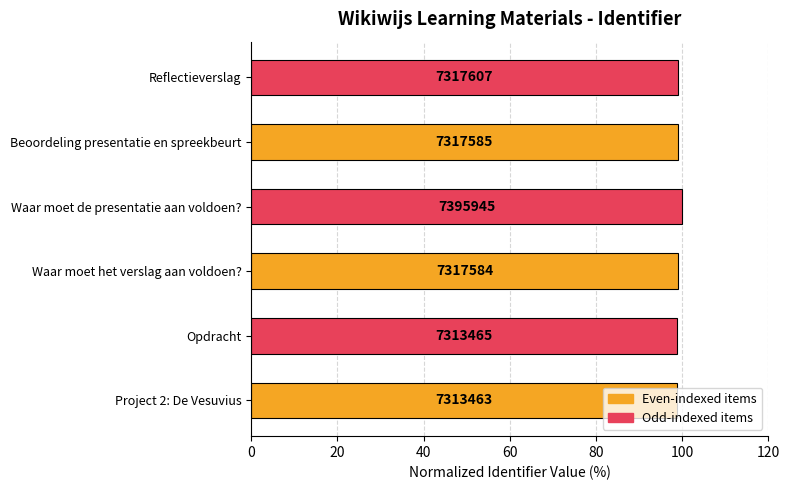

How many bars are there in total?

6